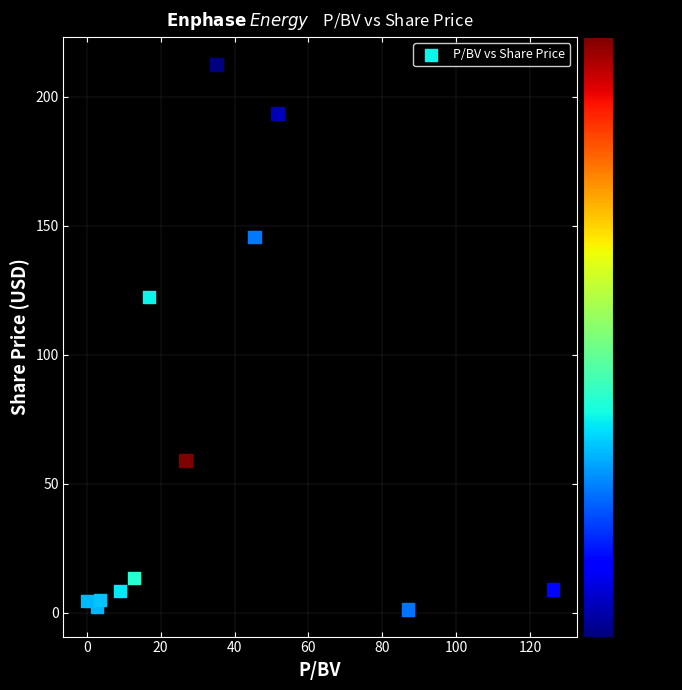

What Y value in the scatter plot is closest to 106?

122.5